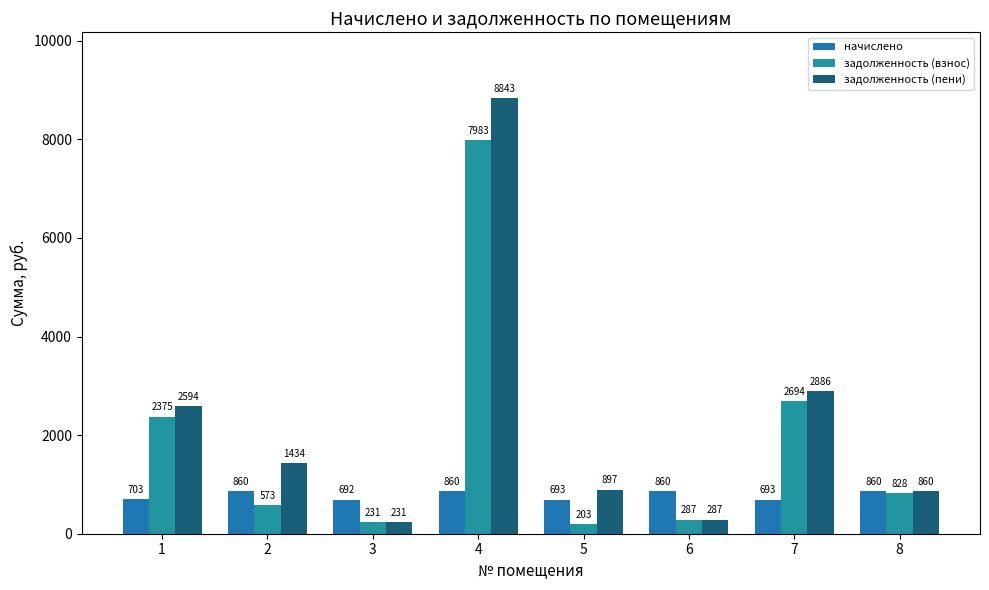

Which series has the largest total across all categories?

задолженность (пени)